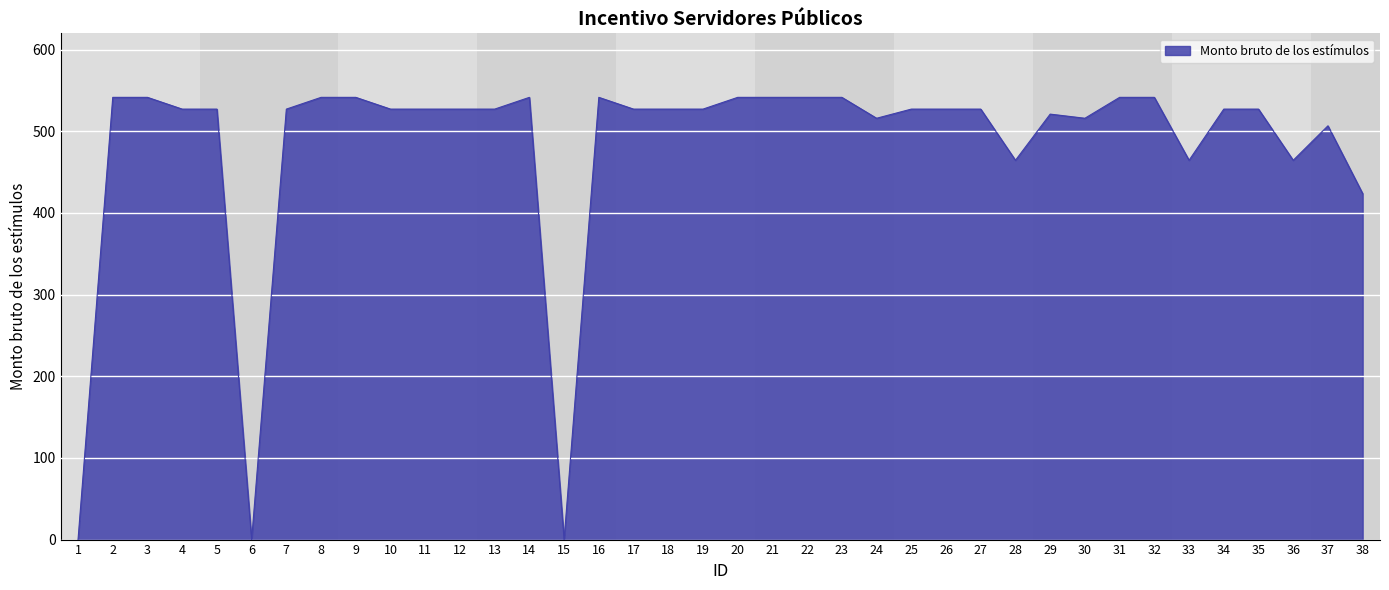

At which label is the value closest to 270?

38